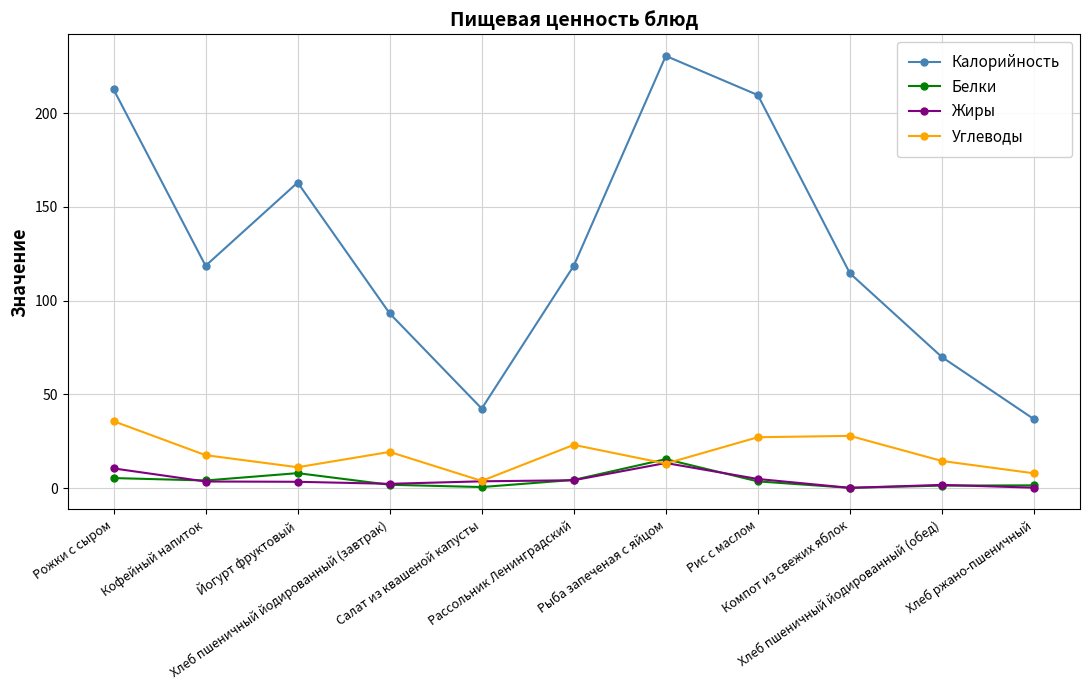

What is the sum of the Жиры values at Хлеб пшеничный йодированный (завтрак) and Компот из свежих яблок?

2.5